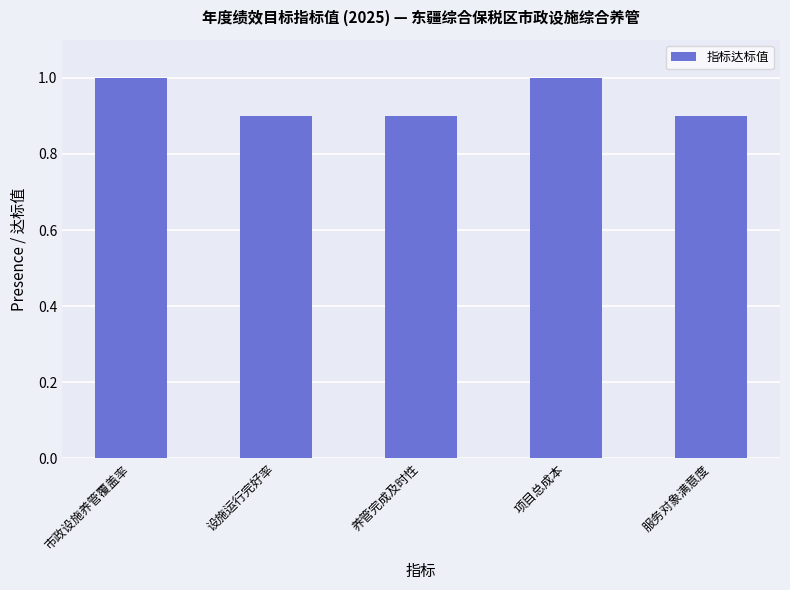

Reading left to right, what are all the values shown in this chart?

1.0	0.9	0.9	1.0	0.9